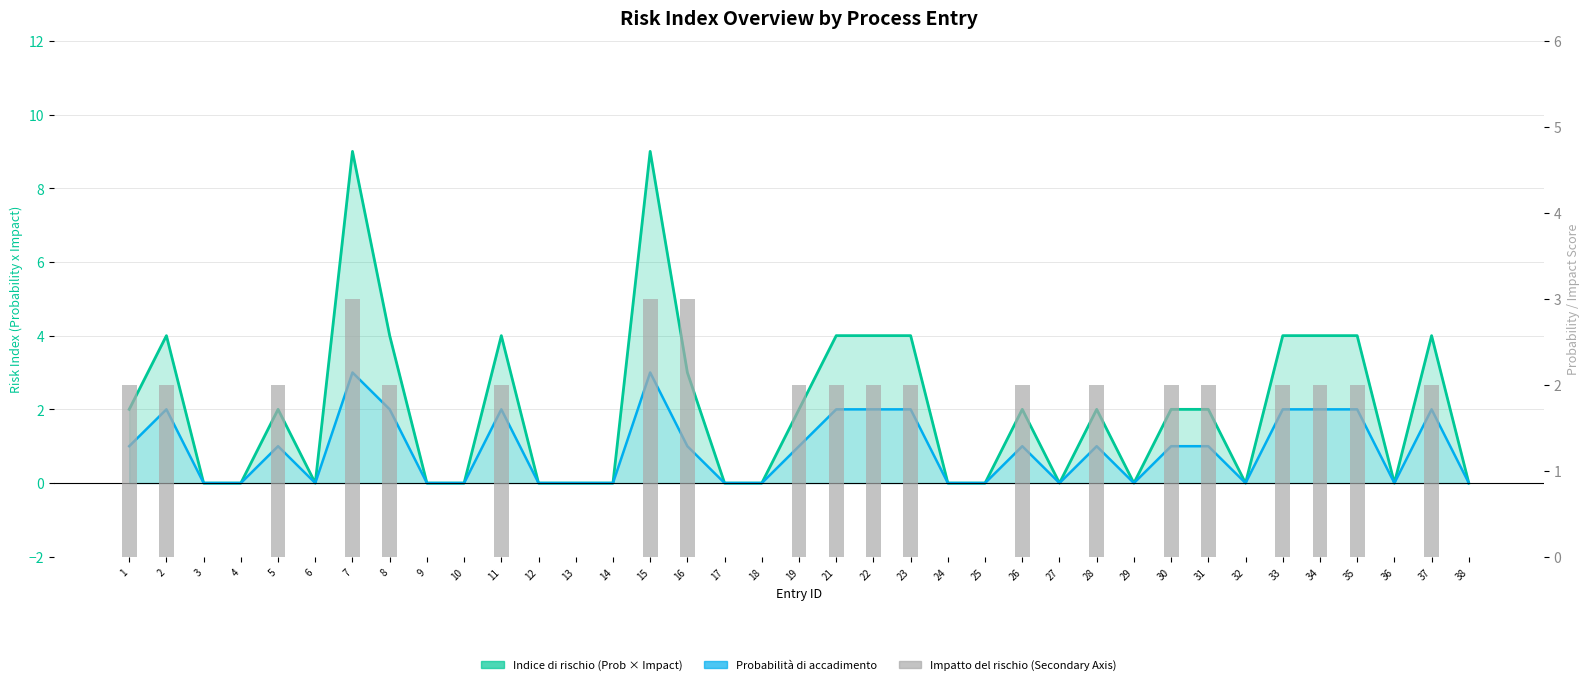

At how many categories does at least one series exceed 0?

20